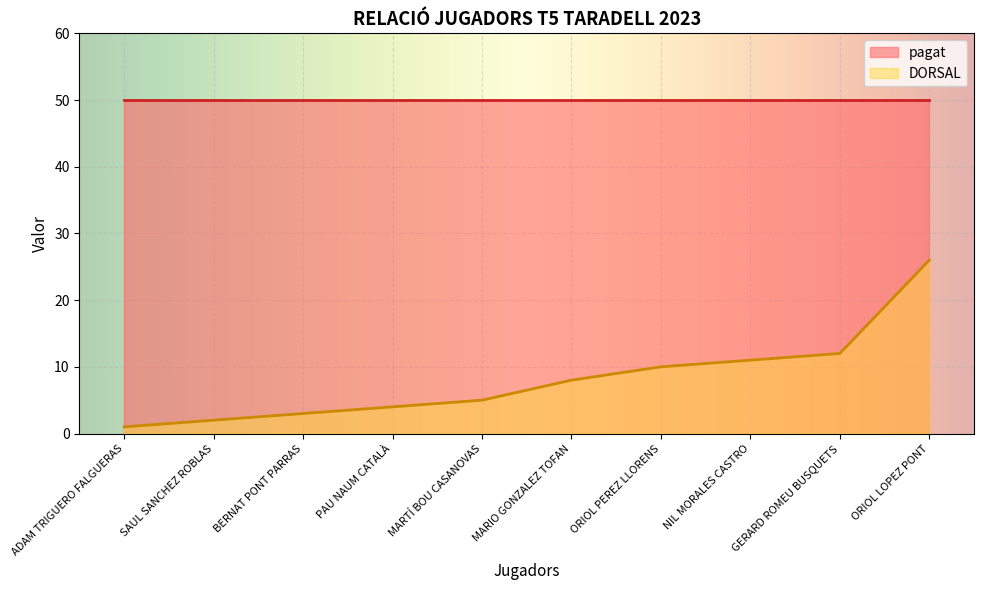

What is the maximum value shown in the chart?

50